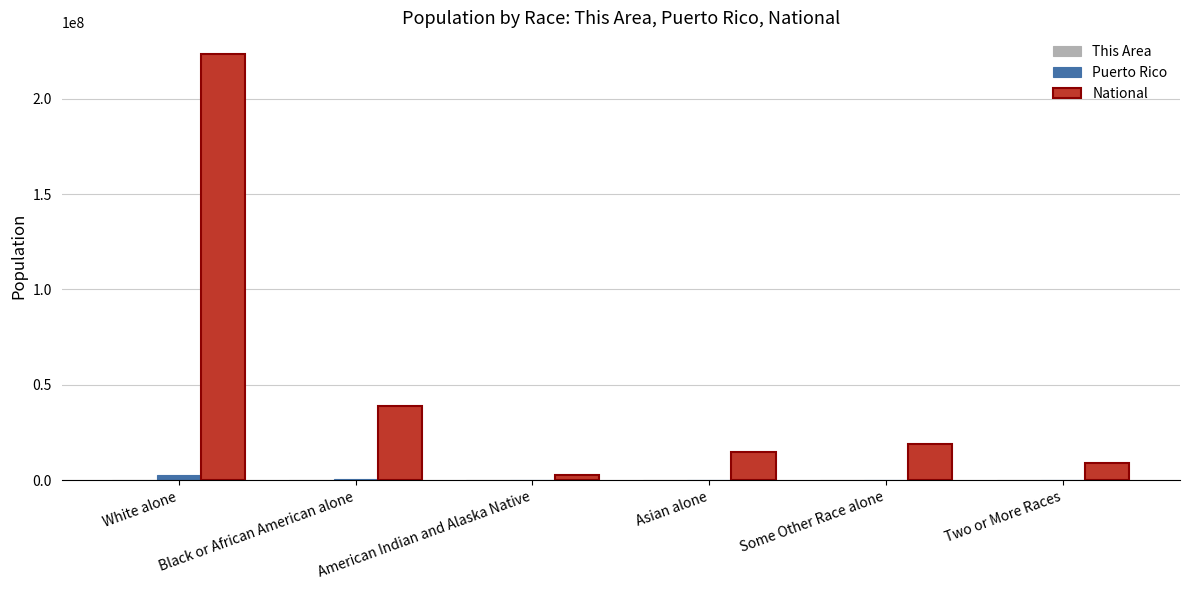

At which label is National closest to 113242756?

Black or African American alone